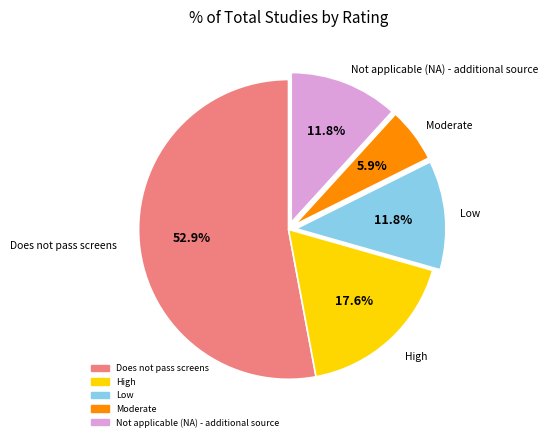

To the nearest percent, what is the average slice percentage?

20%